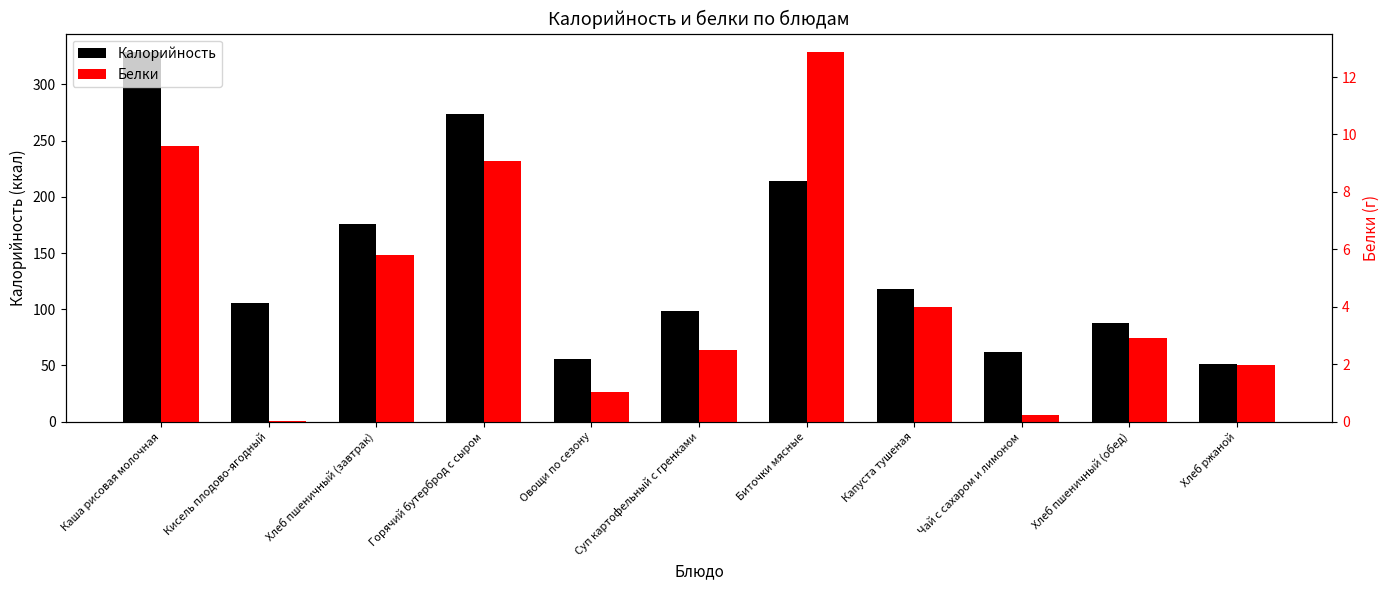

What is the label of the 7th bar from the right?

Овощи по сезону